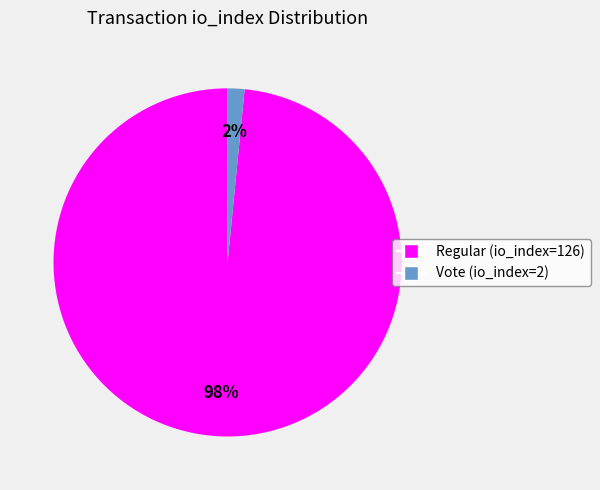

Rank the categories by value from highest to lowest.

Regular (io_index=126), Vote (io_index=2)